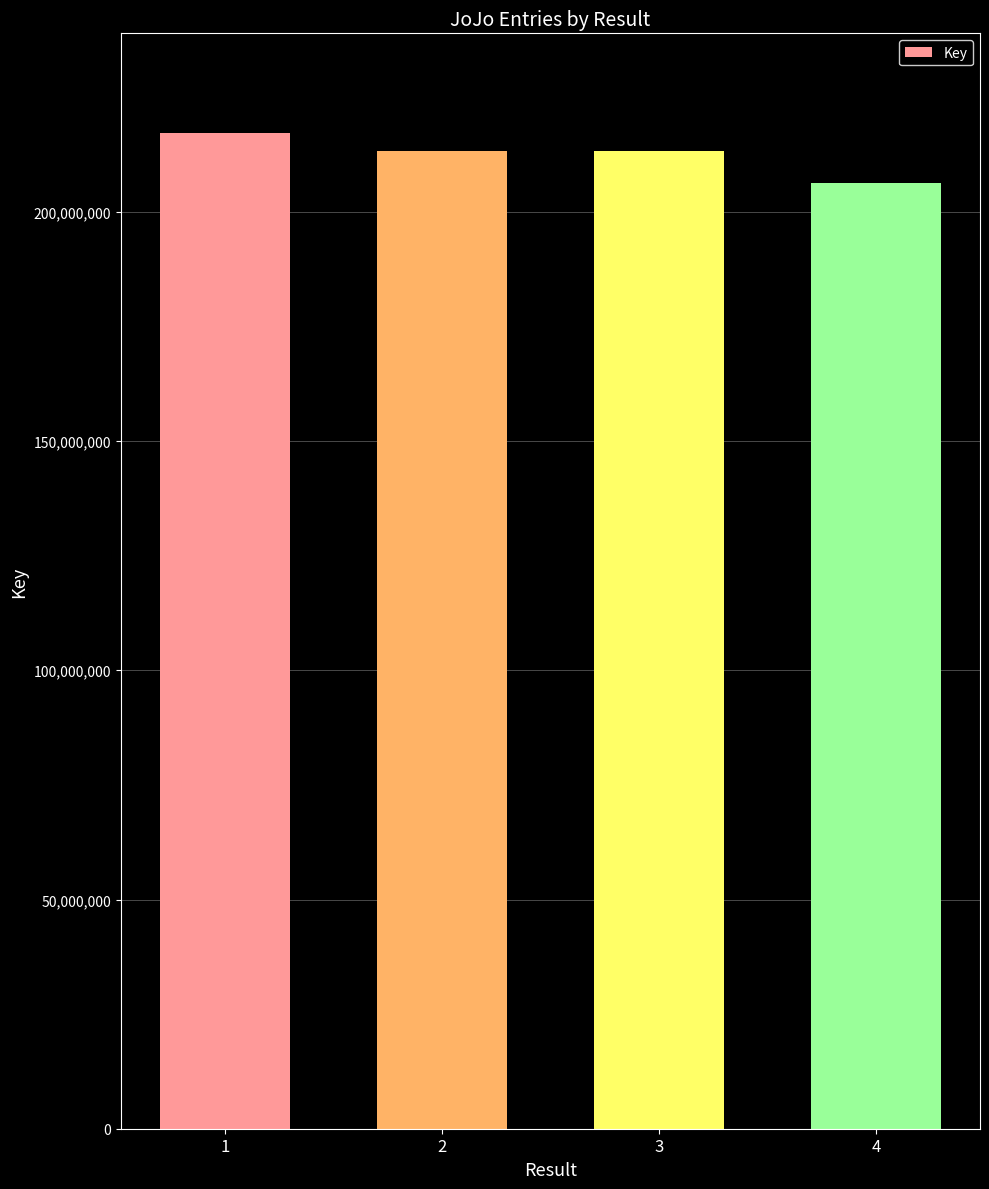

At which label does the data first exceed 213364624?

1